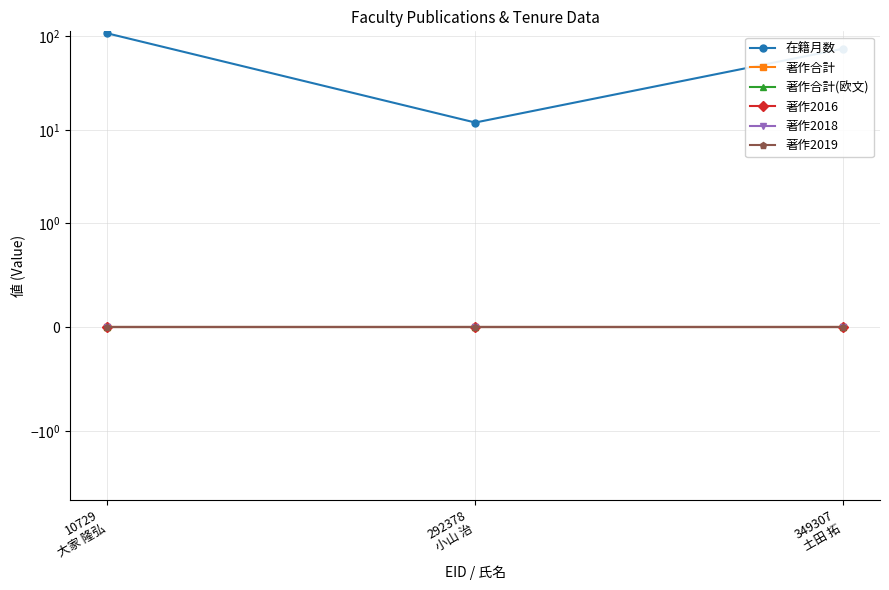

Which category has the lowest value across all series?

10729
大家 隆弘